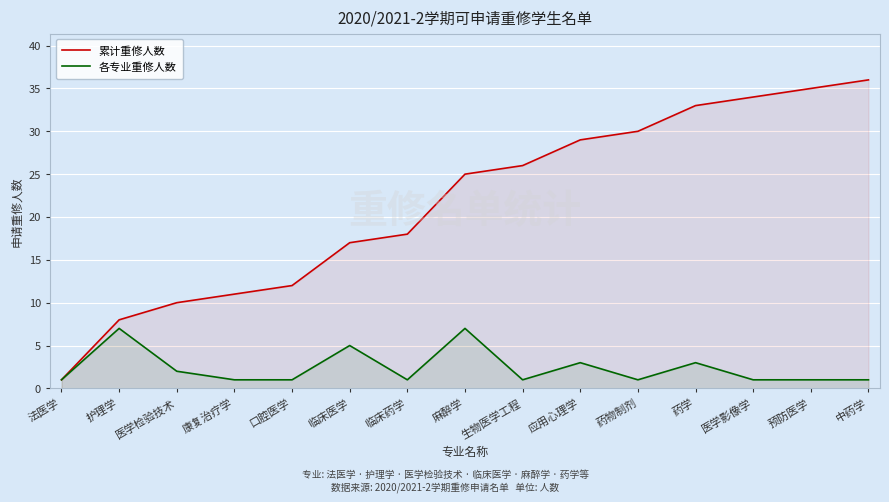

Rank the series by their maximum value, from highest to lowest.

累计重修人数, 各专业重修人数